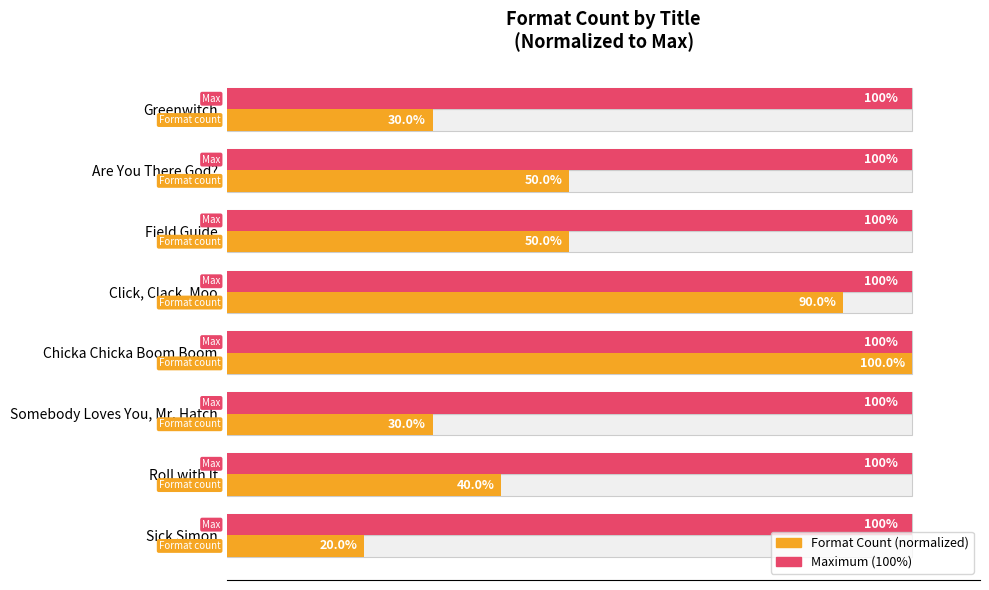

The value of Format Count (normalized) at Are You There God? is 17.9. True or false?

False